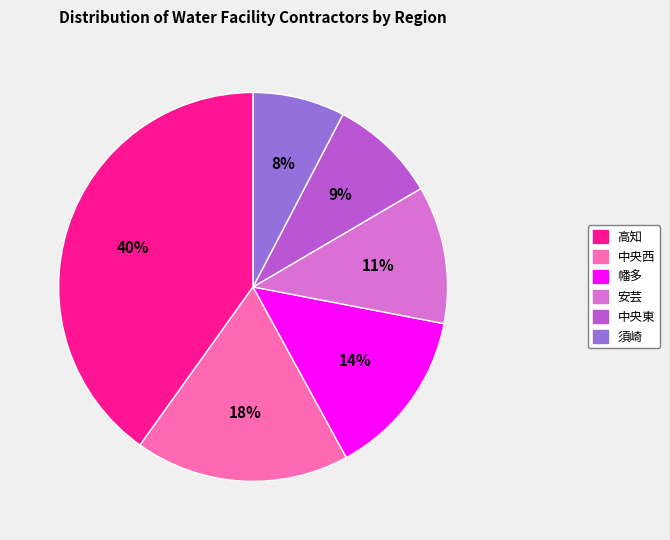

To the nearest percent, what percentage of the pie is 高知?

40%